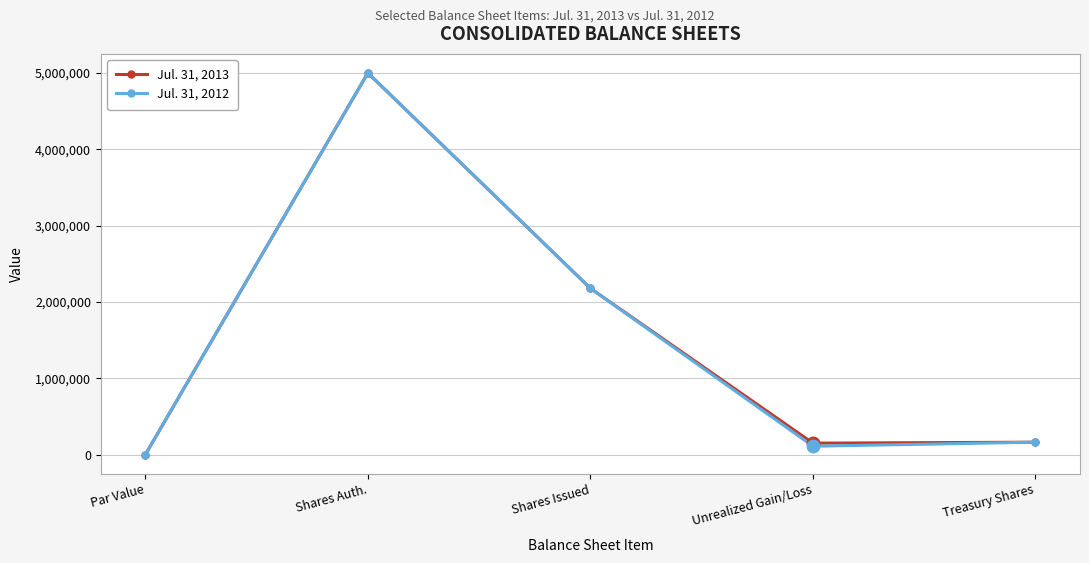

What is the spread (max minus min) of values at Unrealized Gain/Loss?

40000